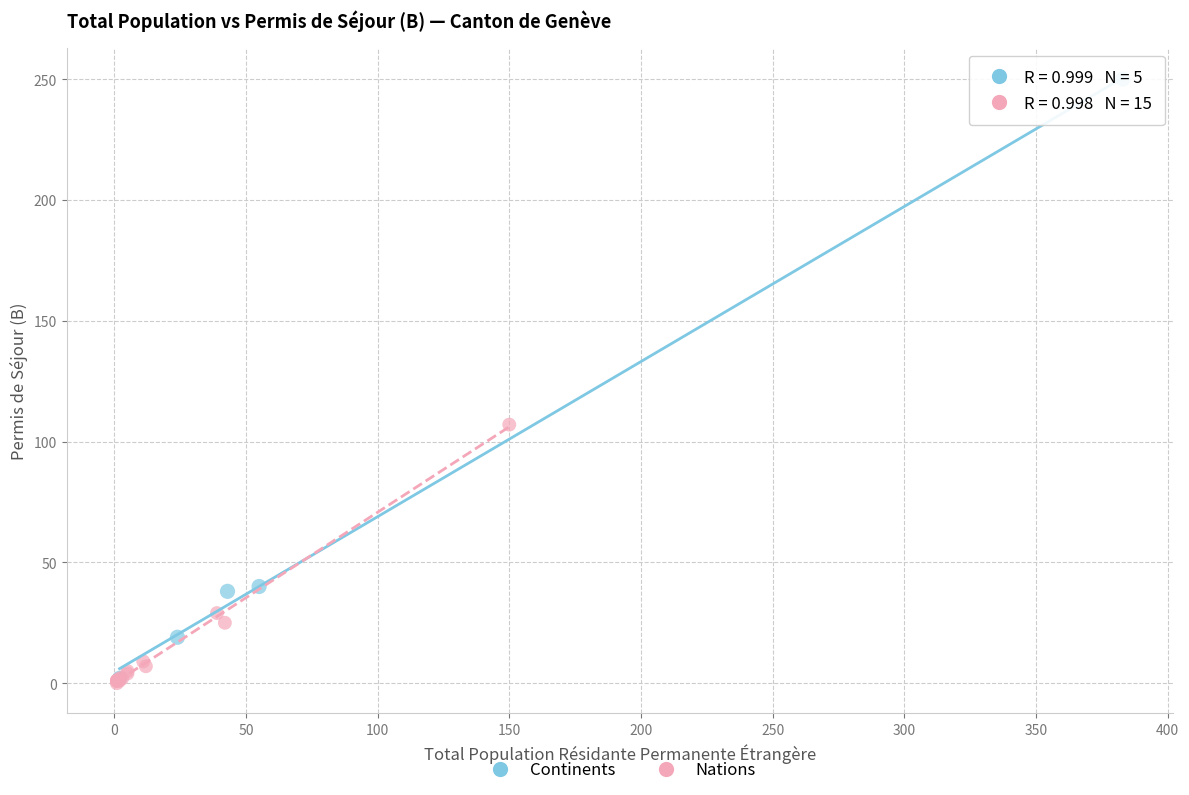

Which series reaches the maximum Y coordinate?

Continents